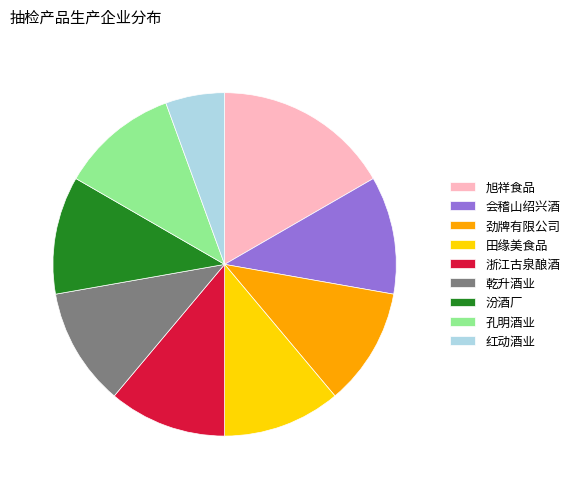

Count the number of slices in the pie.

9